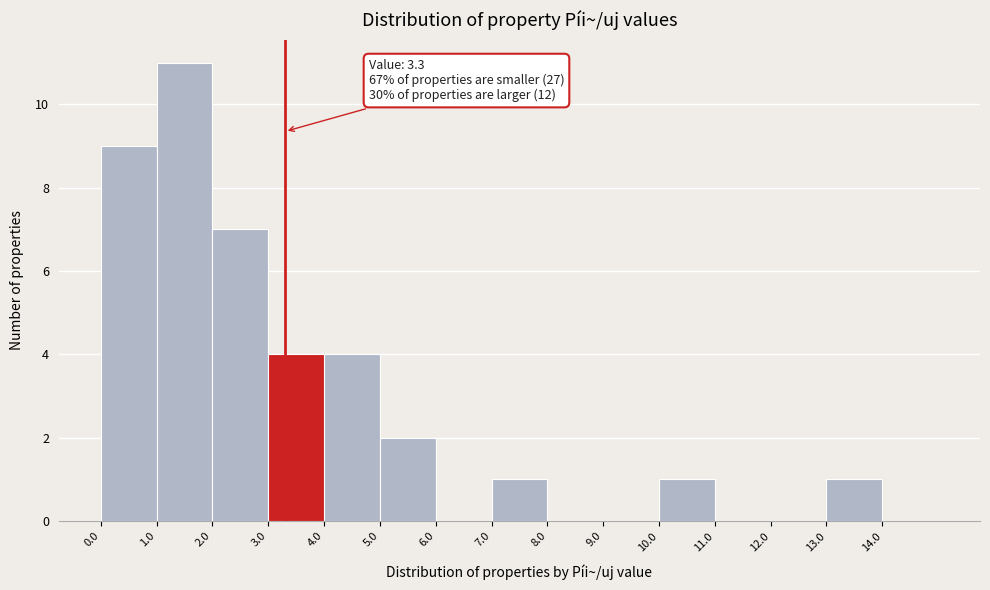

Over which range of the x-axis is the bar tallest?

1 to 2